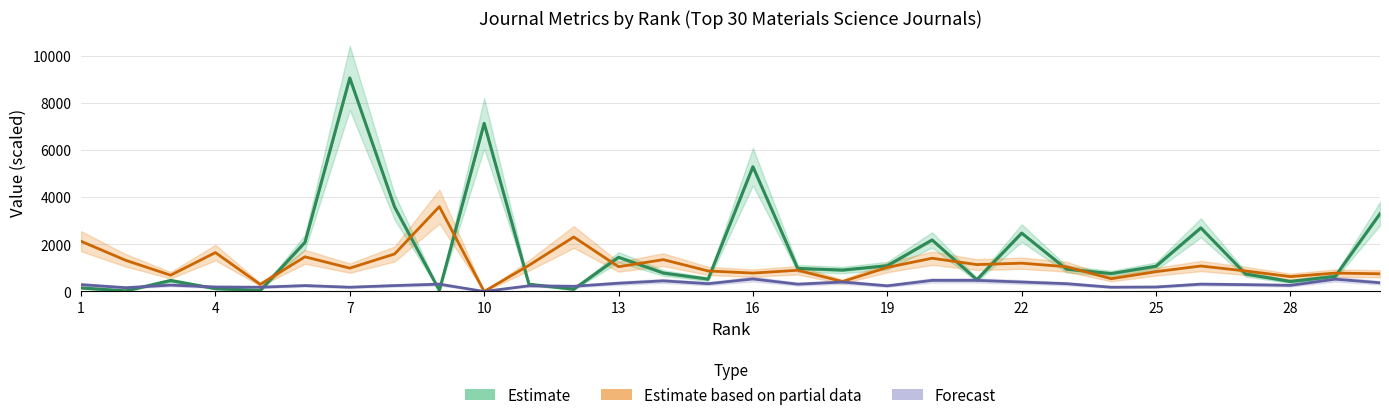

What is the difference between the second highest and second lowest values in the Forecast series?

360